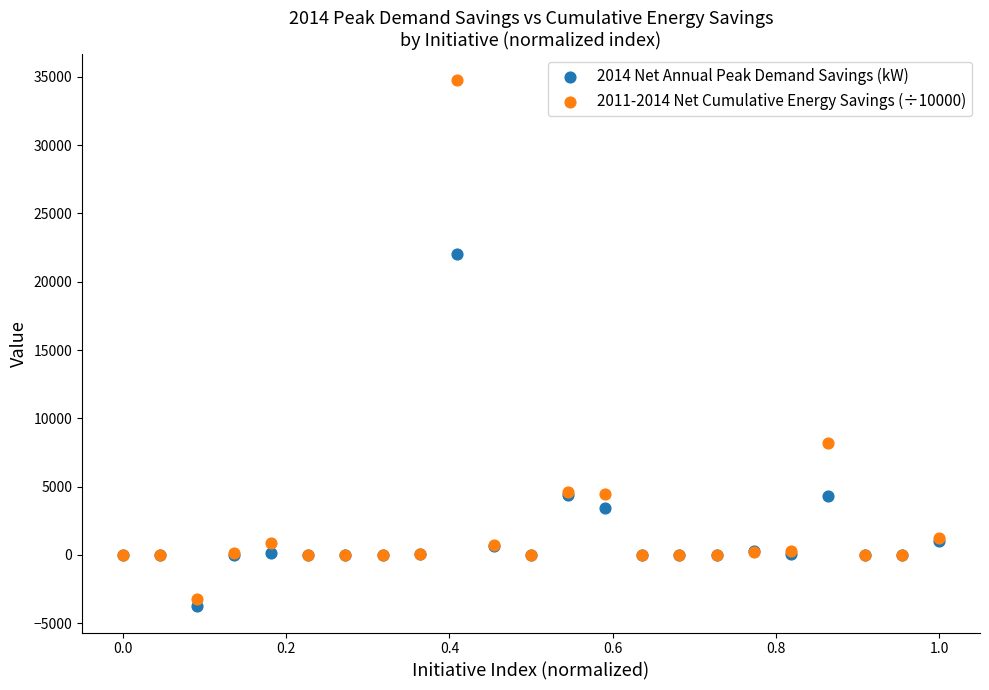

Which series reaches the minimum Y coordinate?

2014 Net Annual Peak Demand Savings (kW)